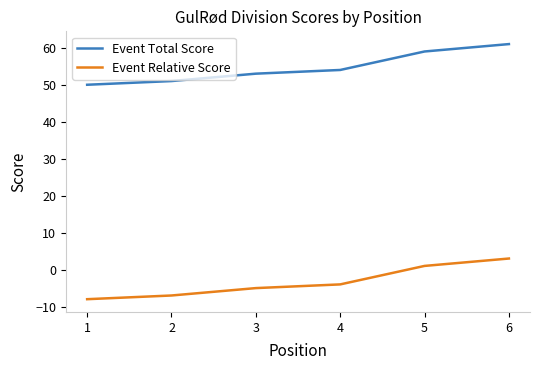

True or false: Event Total Score and Event Relative Score intersect in this chart.

False